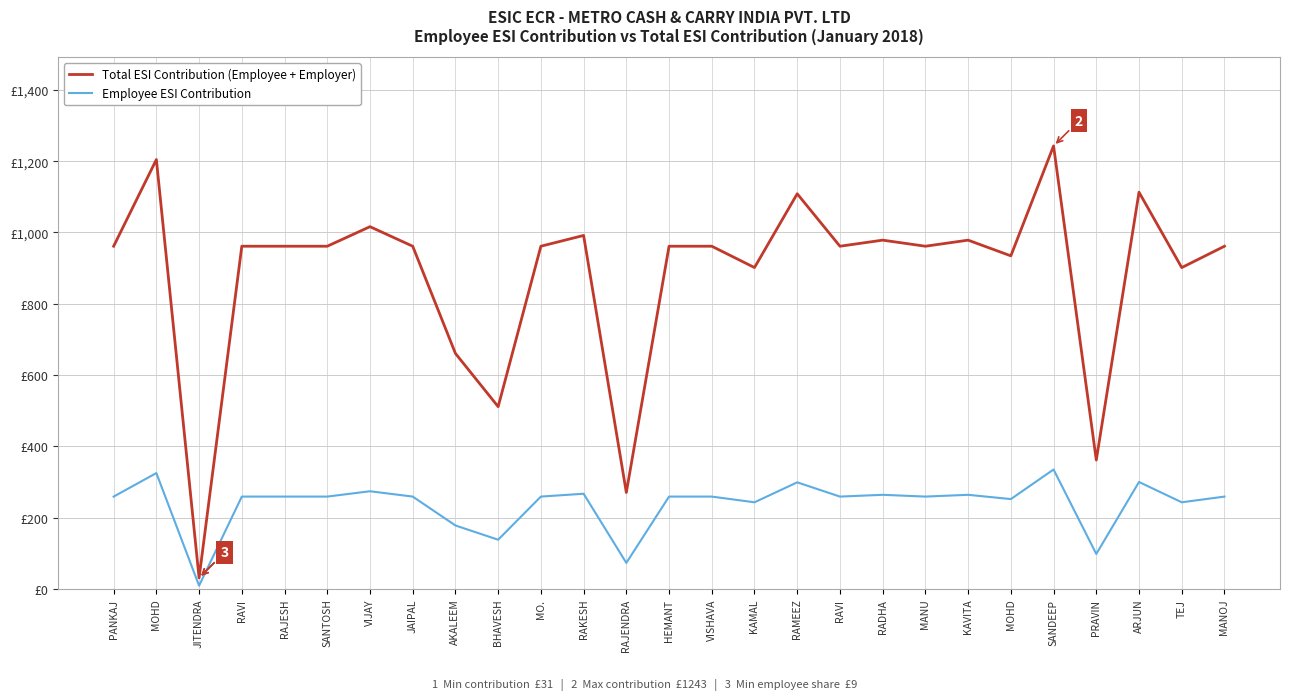

What are all the series names shown in the legend?

Total ESI Contribution (Employee + Employer), Employee ESI Contribution